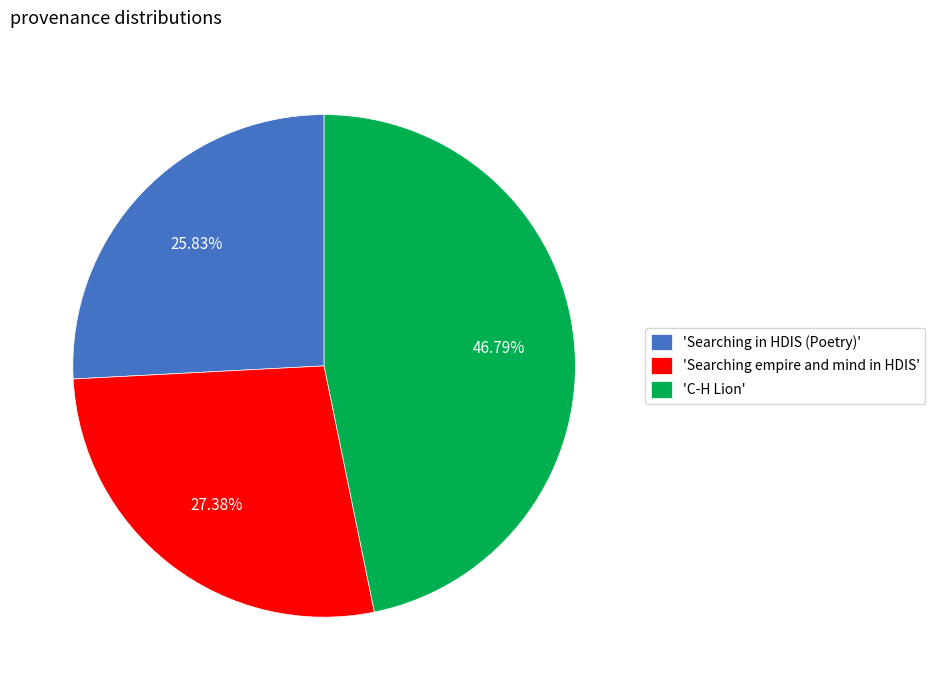

Is the sum of 'Searching empire and mind in HDIS' and 'C-H Lion' greater than half?

Yes